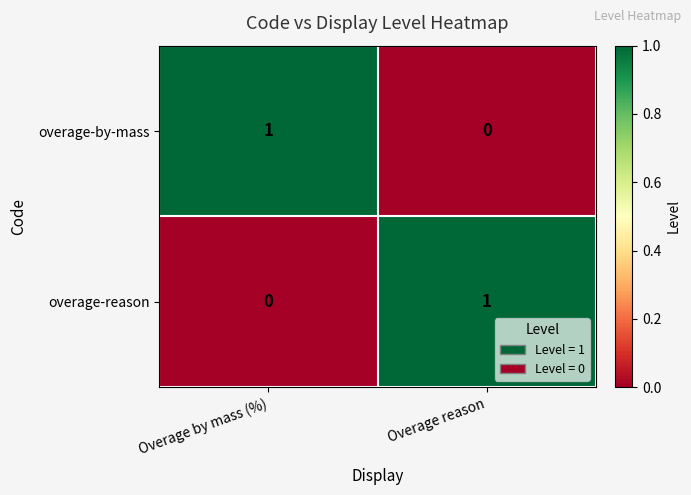

List the labels in order of overage-by-mass value, smallest first.

Overage reason, Overage by mass (%)